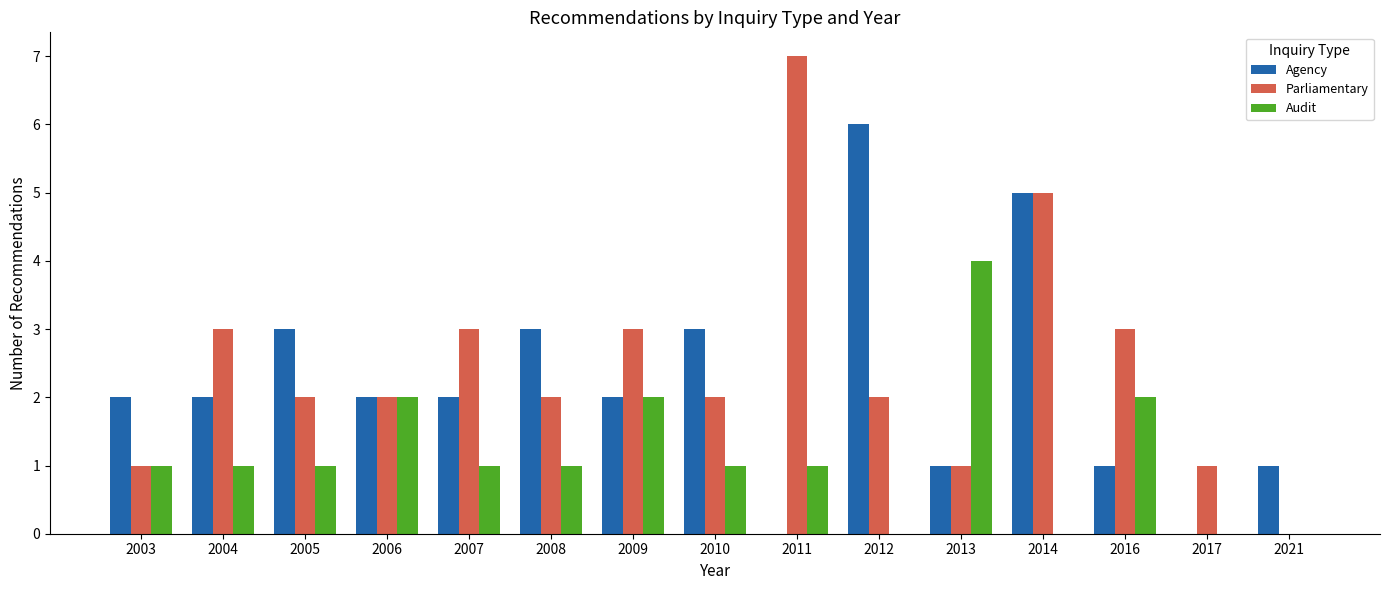

Reading right to left, transcribe all the data shown in this chart.

Agency: 1	0	1	5	1	6	0	3	2	3	2	2	3	2	2
Parliamentary: 0	1	3	5	1	2	7	2	3	2	3	2	2	3	1
Audit: 0	0	2	0	4	0	1	1	2	1	1	2	1	1	1